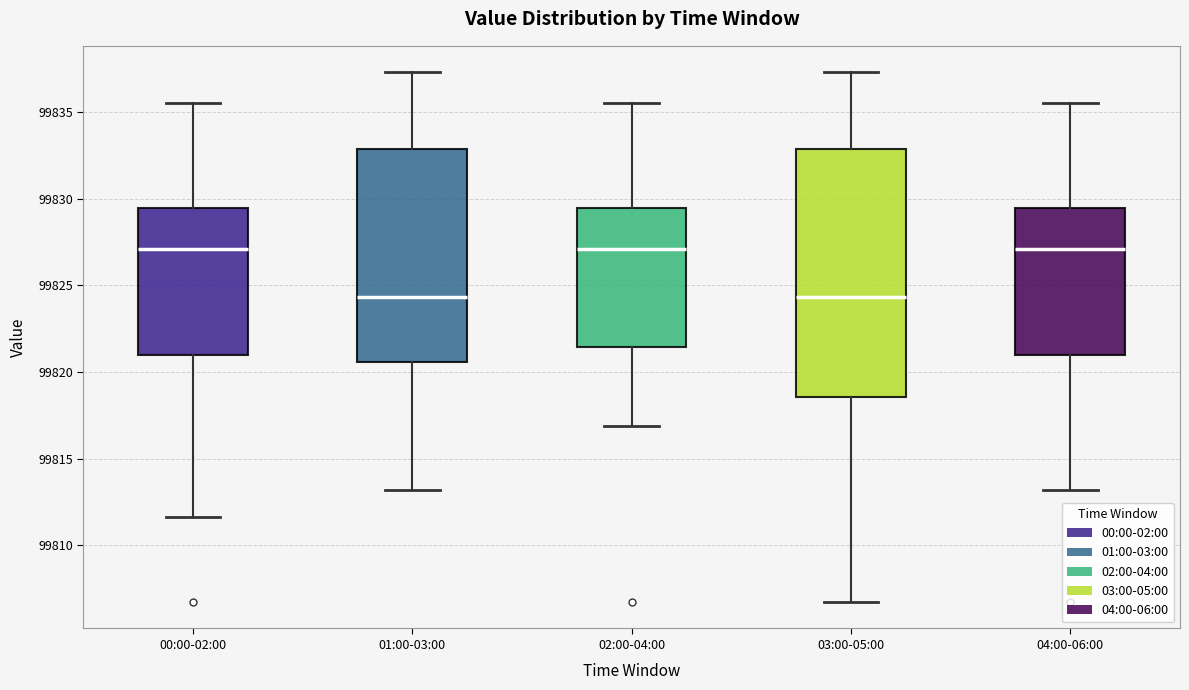

Reading left to right, transcribe this box plot: for each box, give where its median line is, the range the box spans, and where its two whiskers end, as read against the y-axis. The values are not printed on the chart, so give them approximately, as read against the axis.

00:00-02:00: median 99827.0, box 99821.0 to 99829.5, whiskers 99811.5 to 99835.5
01:00-03:00: median 99824.5, box 99820.5 to 99833.0, whiskers 99813.0 to 99837.5
02:00-04:00: median 99827.0, box 99821.5 to 99829.5, whiskers 99817.0 to 99835.5
03:00-05:00: median 99824.5, box 99818.5 to 99833.0, whiskers 99806.5 to 99837.5
04:00-06:00: median 99827.0, box 99821.0 to 99829.5, whiskers 99813.0 to 99835.5